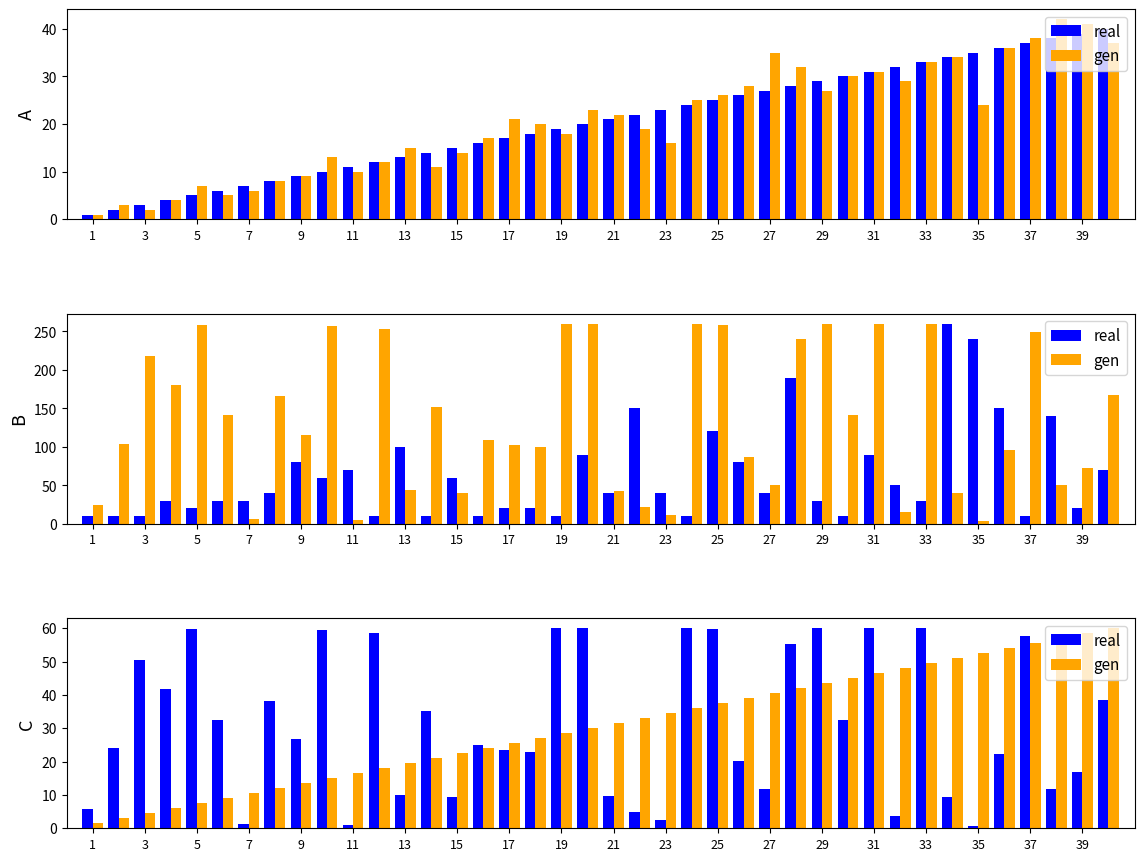

Which category has the lowest value in the gen series?

1